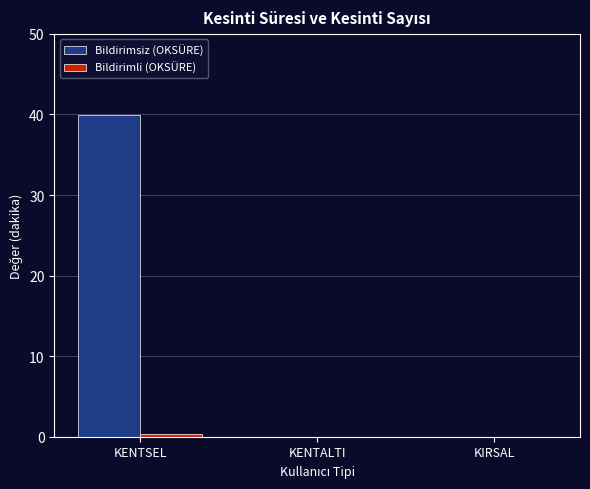

Is it true that Bildirimsiz (OKSÜRE) equals 70.5 at KENTSEL?

False